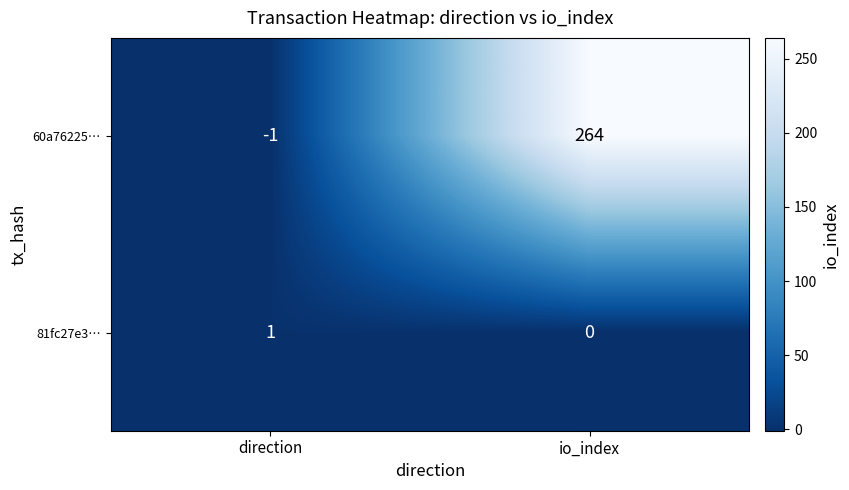

Which label corresponds to the smallest value in the chart?

direction